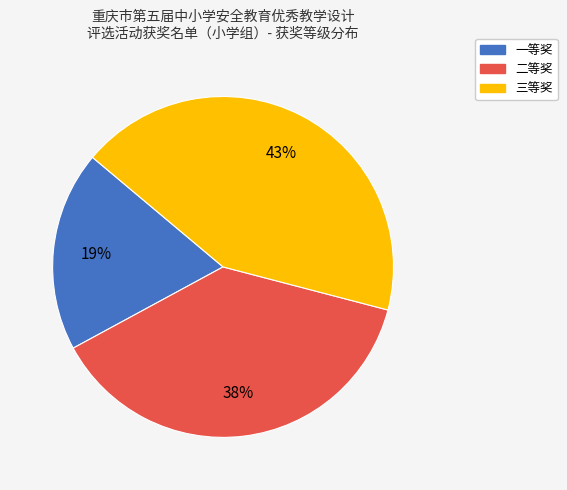

Does 三等奖 account for over 50% of the chart?

No